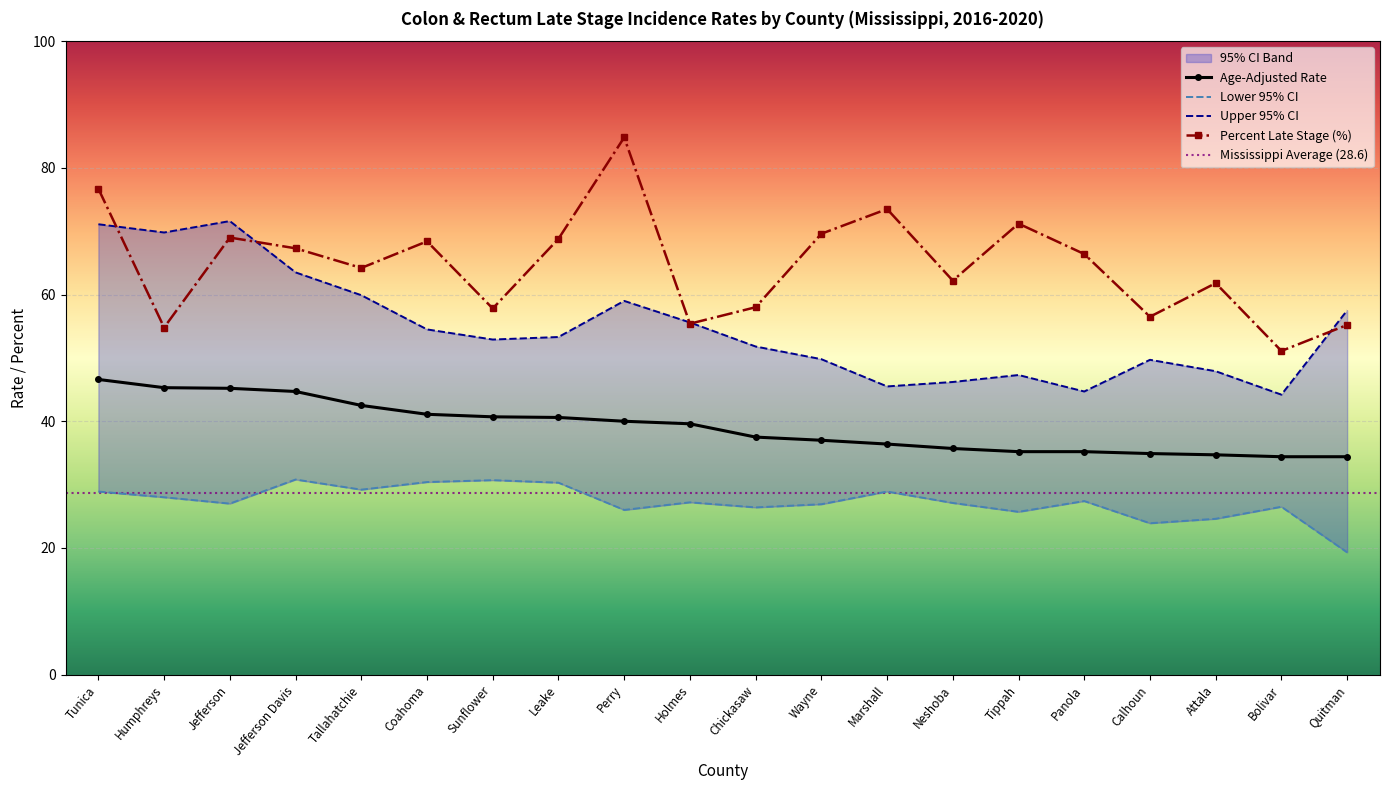

At which label does Upper 95% CI first exceed 53?

Tunica